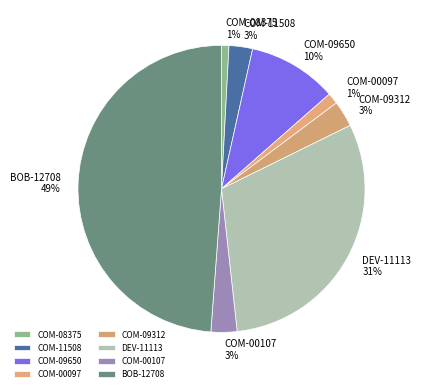

How many segments does this pie chart have?

8